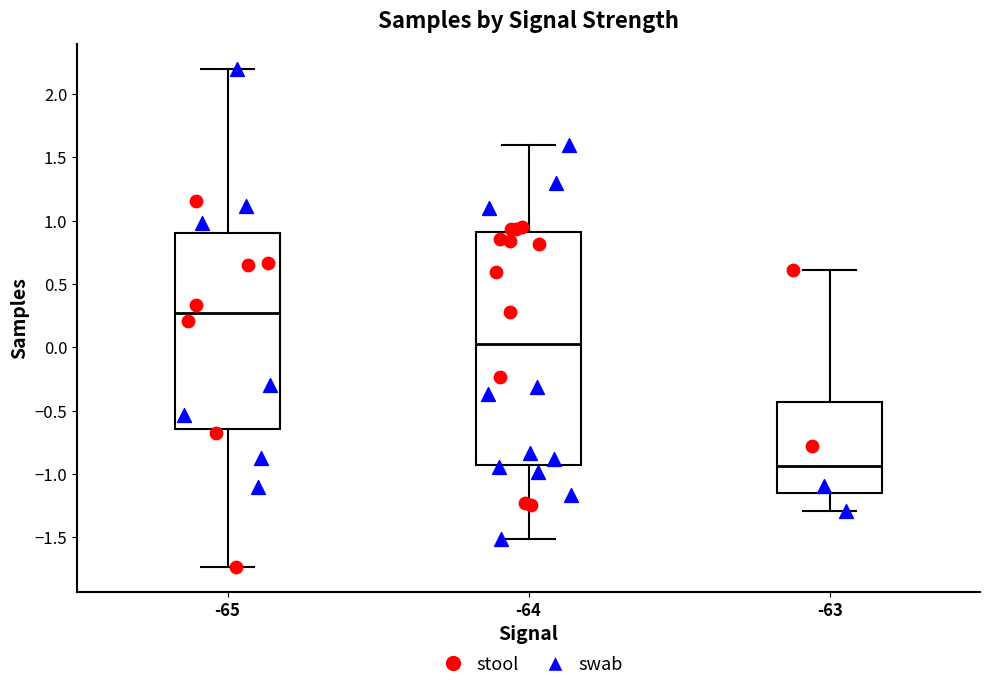

Reading left to right, transcribe this box plot: for each box, give where its median line is, the range the box spans, and where its two whiskers end, as read against the y-axis. The values are not printed on the chart, so give them approximately, as read against the axis.

-65: median 0.25, box -0.65 to 0.90, whiskers -1.75 to 2.20
-64: median 0.00, box -0.95 to 0.90, whiskers -1.50 to 1.60
-63: median -0.95, box -1.15 to -0.45, whiskers -1.30 to 0.60